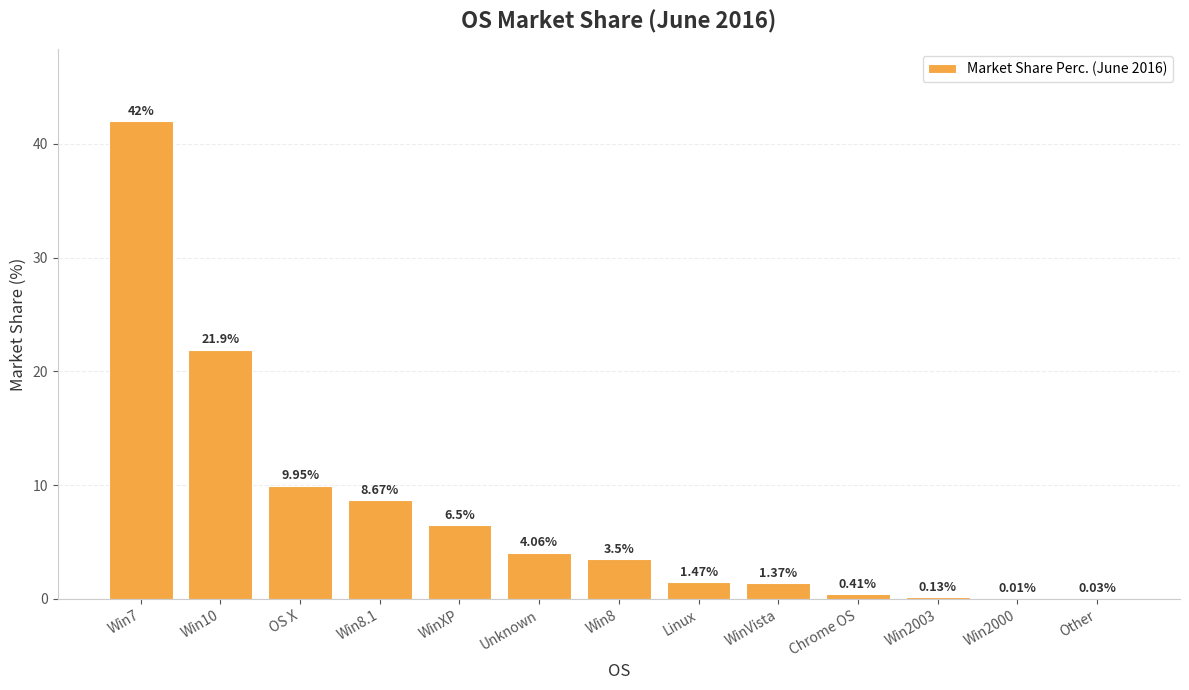

What is the sum of all values?

100.0